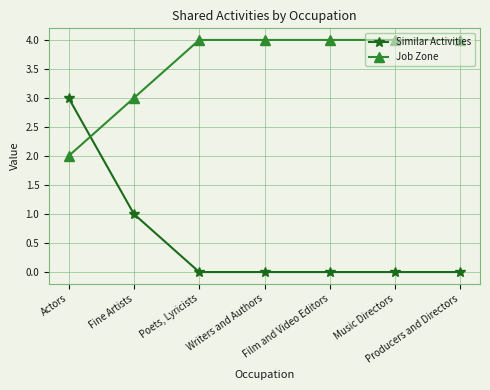

What are all the series names shown in the legend?

Similar Activities, Job Zone